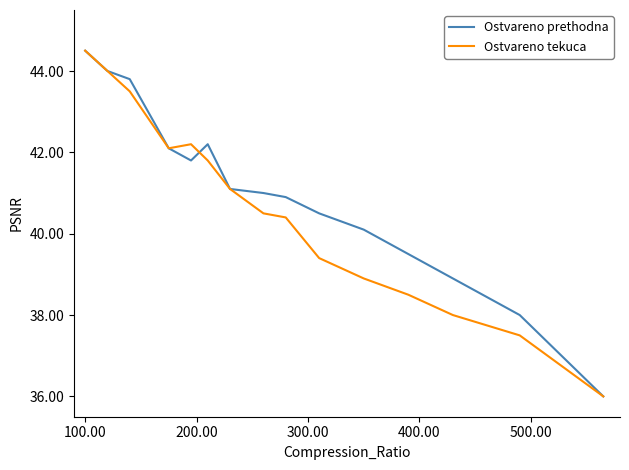

What is the smallest value displayed?

36.0